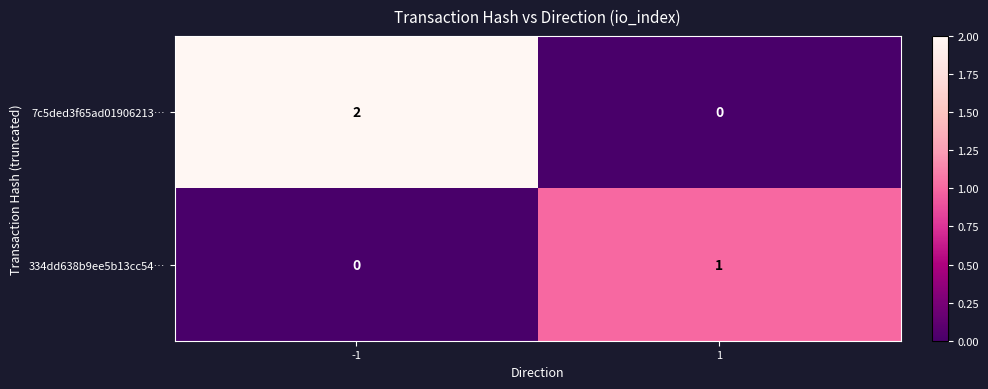

Is it true that 7c5ded3f65ad01906213… equals 0 at 1?

True